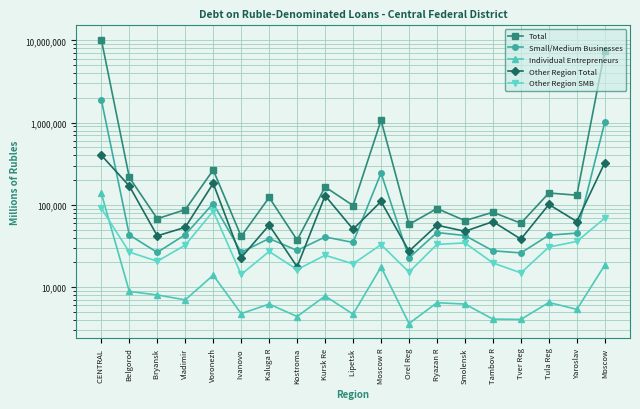

List the labels in order of Other Region SMB value, smallest first.

Ivanovo , Tver Reg, Orel Reg, Kostroma, Lipetsk , Tambov R, Bryansk , Kursk Re, Belgorod, Kaluga R, Tula Reg, Vladimir, Moscow R, Ryazan R, Smolensk, Yaroslav, Moscow, Voronezh, CENTRAL 